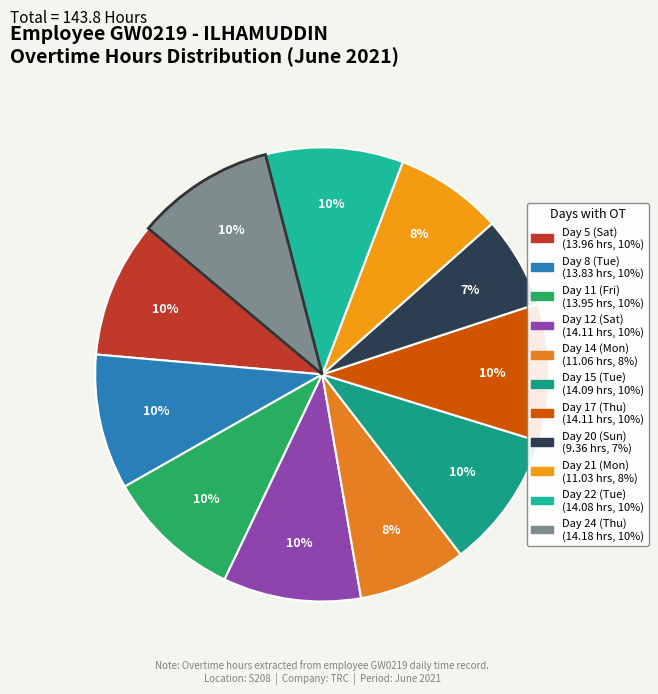

Combined, do Day 15 (Tue) and Day 12 (Sat) account for over 50%?

No